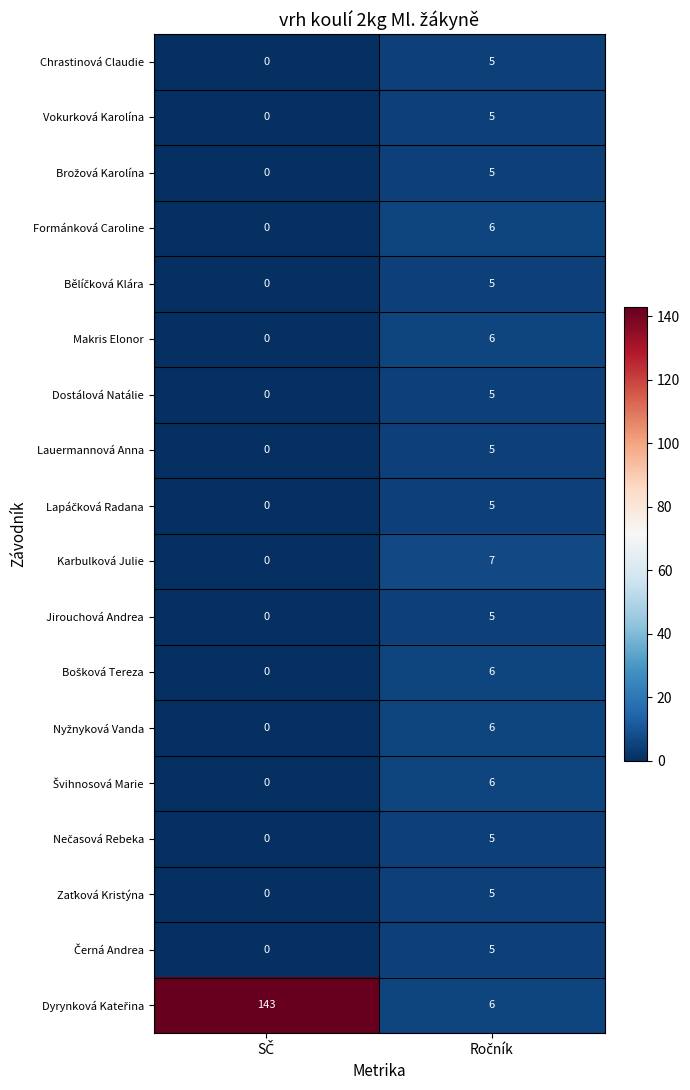

What is the difference between the maximum and minimum values in the Chrastinová Claudie series?

5